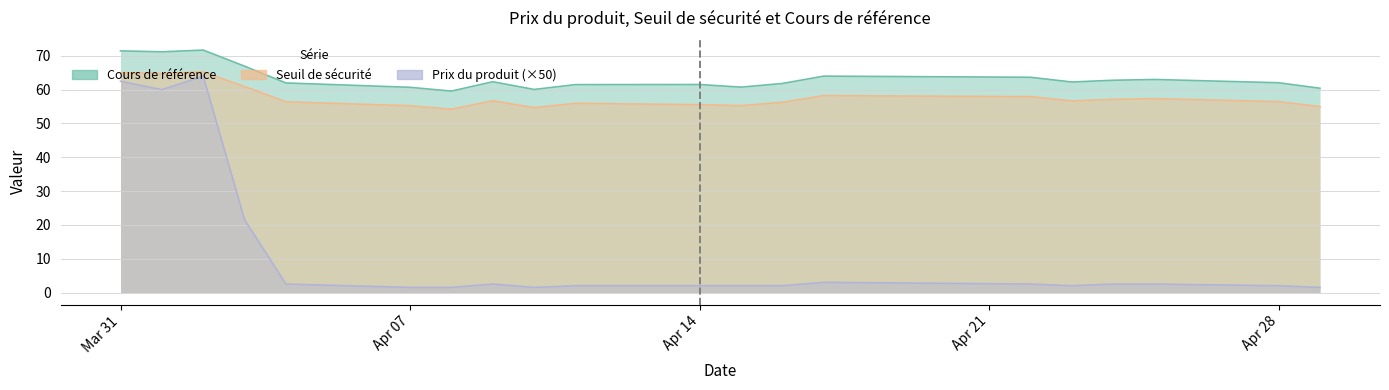

Between 2025-04-14 and 2025-04-07, which series saw the biggest shift?

Cours de référence